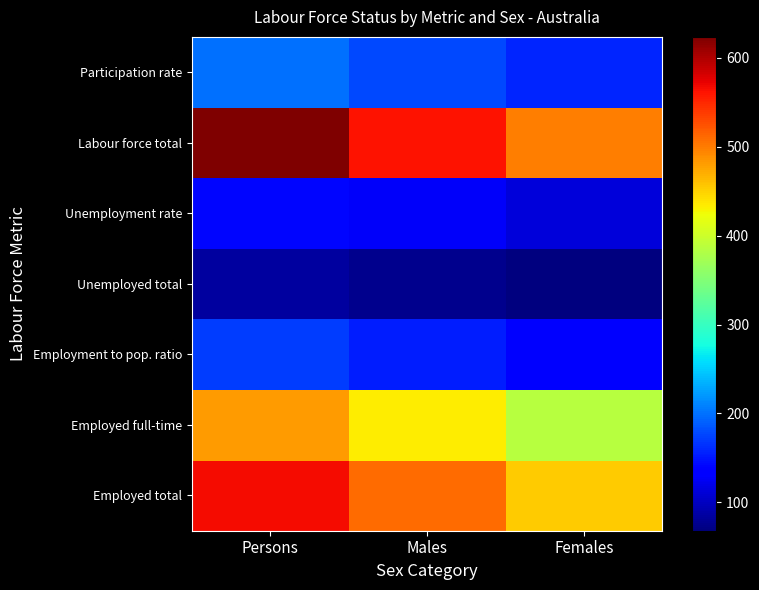

Reading right to left, extract all data points from this chart.

Employed total: Females=453.6	Males=510.3	Persons=567.0
Employed full-time: Females=385.6	Males=433.8	Persons=481.9
Employment to pop. ratio: Females=136.1	Males=153.1	Persons=170.1
Unemployed total: Females=68.0	Males=76.5	Persons=85.0
Unemployment rate: Females=113.4	Males=127.6	Persons=141.8
Labour force total: Females=499.0	Males=561.3	Persons=623.7
Participation rate: Females=158.8	Males=178.6	Persons=198.4